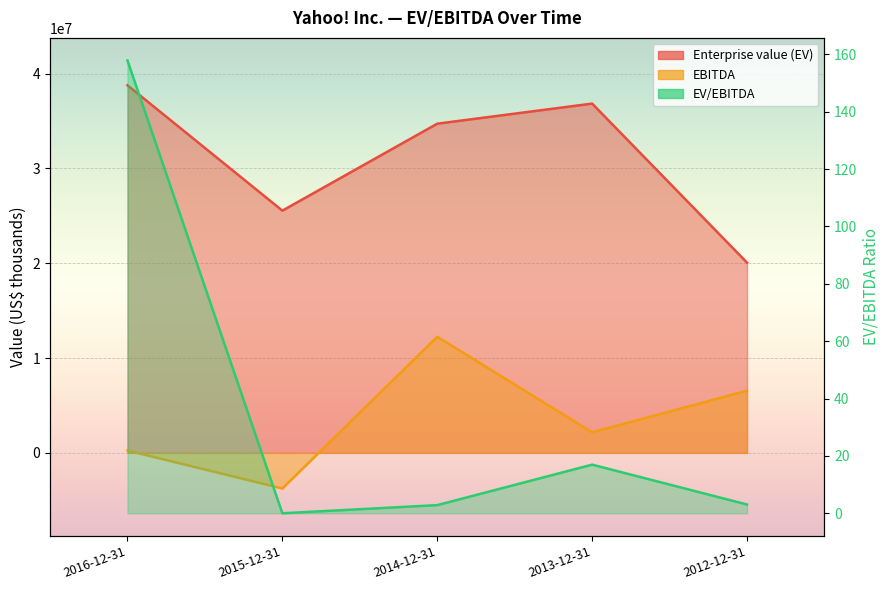

Rank the categories by EV/EBITDA value from highest to lowest.

2016-12-31, 2013-12-31, 2012-12-31, 2014-12-31, 2015-12-31